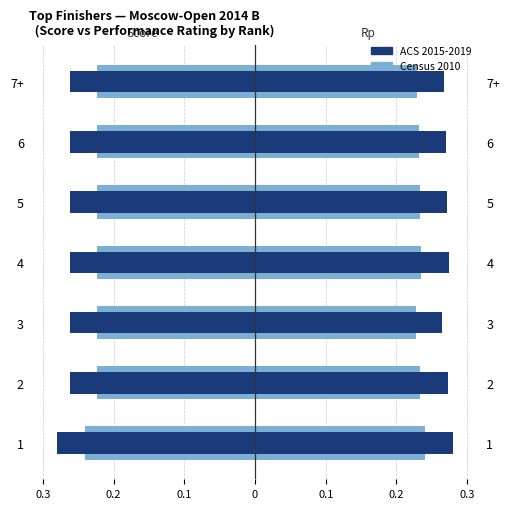

The Score (normalized) series shows -0.2 at 3. True or false?

True